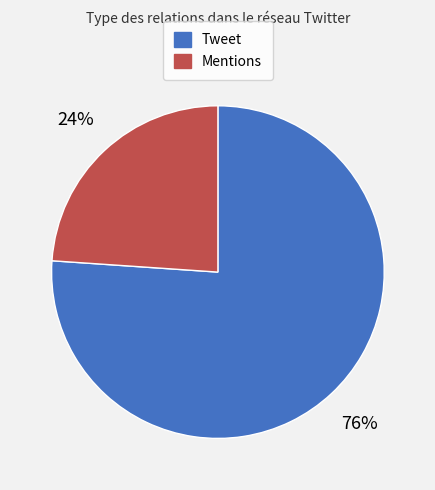

What percentage is the Tweet slice, to the nearest percent?

76%